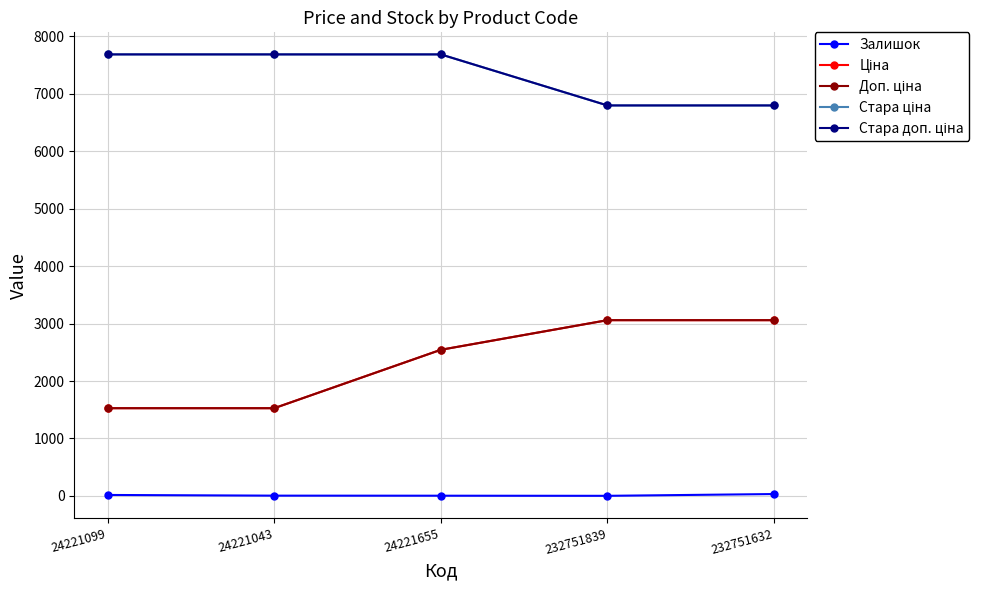

What is the label of the 3rd point from the left?

24221655